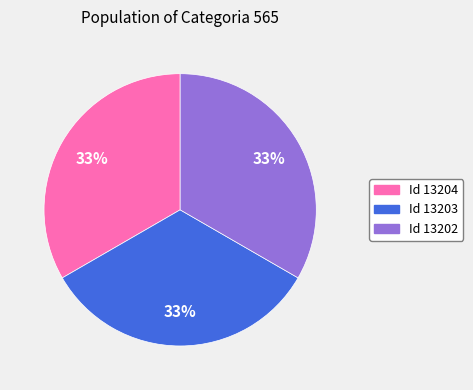

What is the ratio of the value at Id 13202 to the value at Id 13204?

1.0